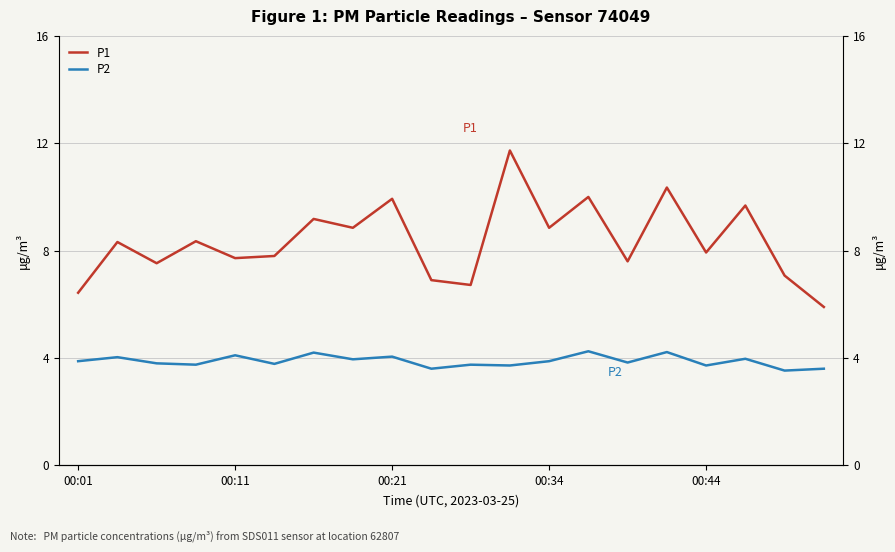

What is the maximum value for P1?

11.7